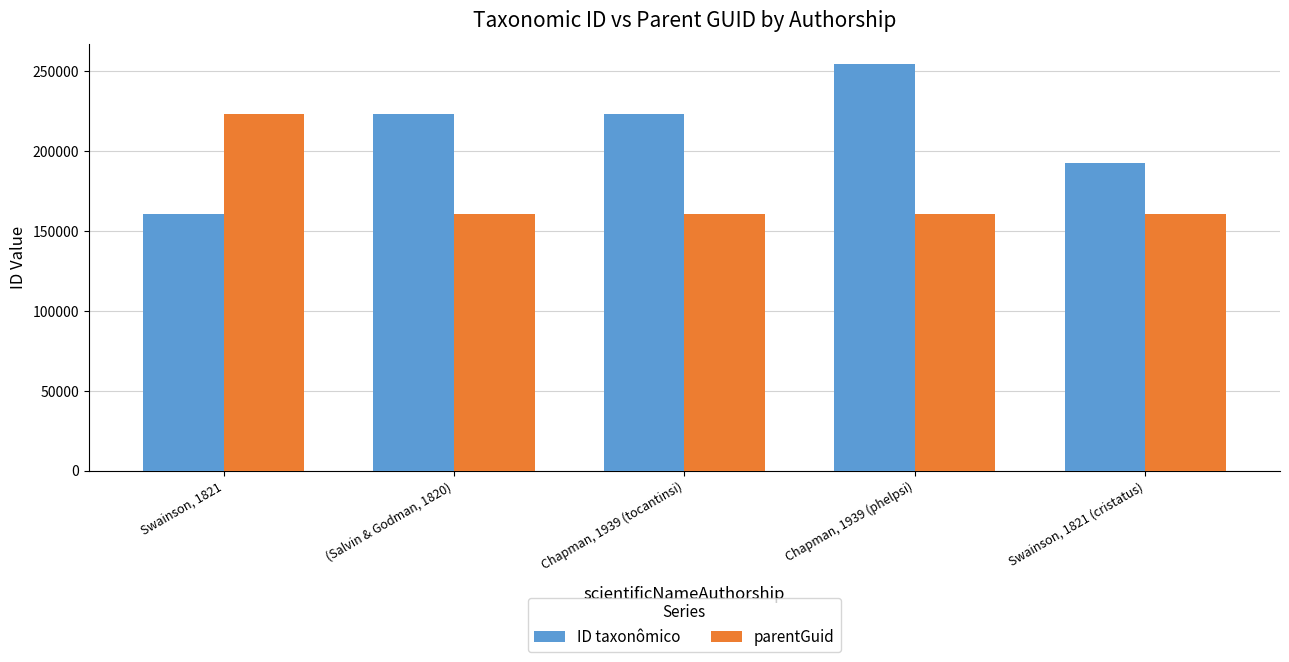

Does the chart contain stacked bars?

No